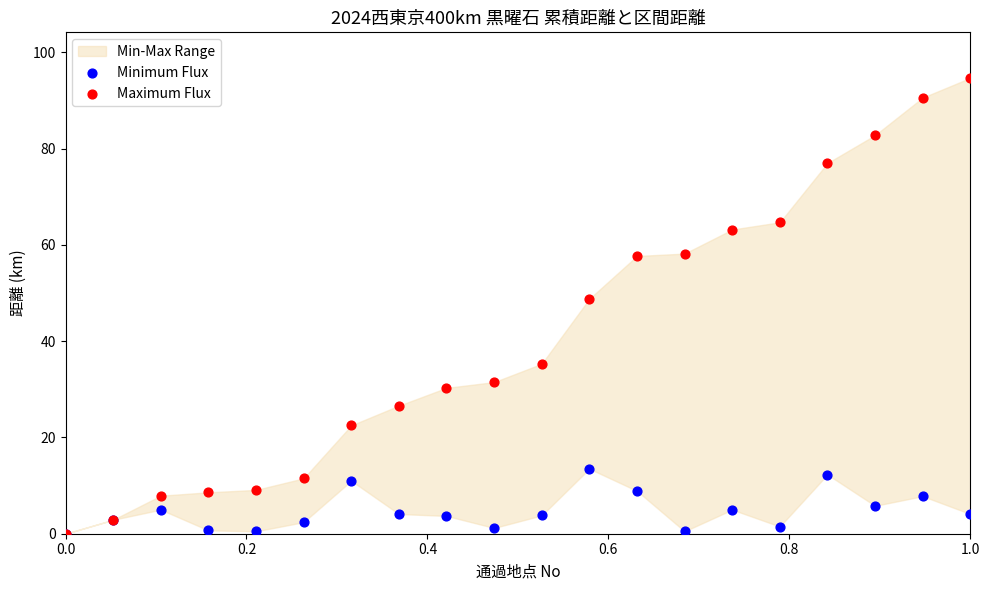

Across all series, what Y value is closest to 47?

48.8